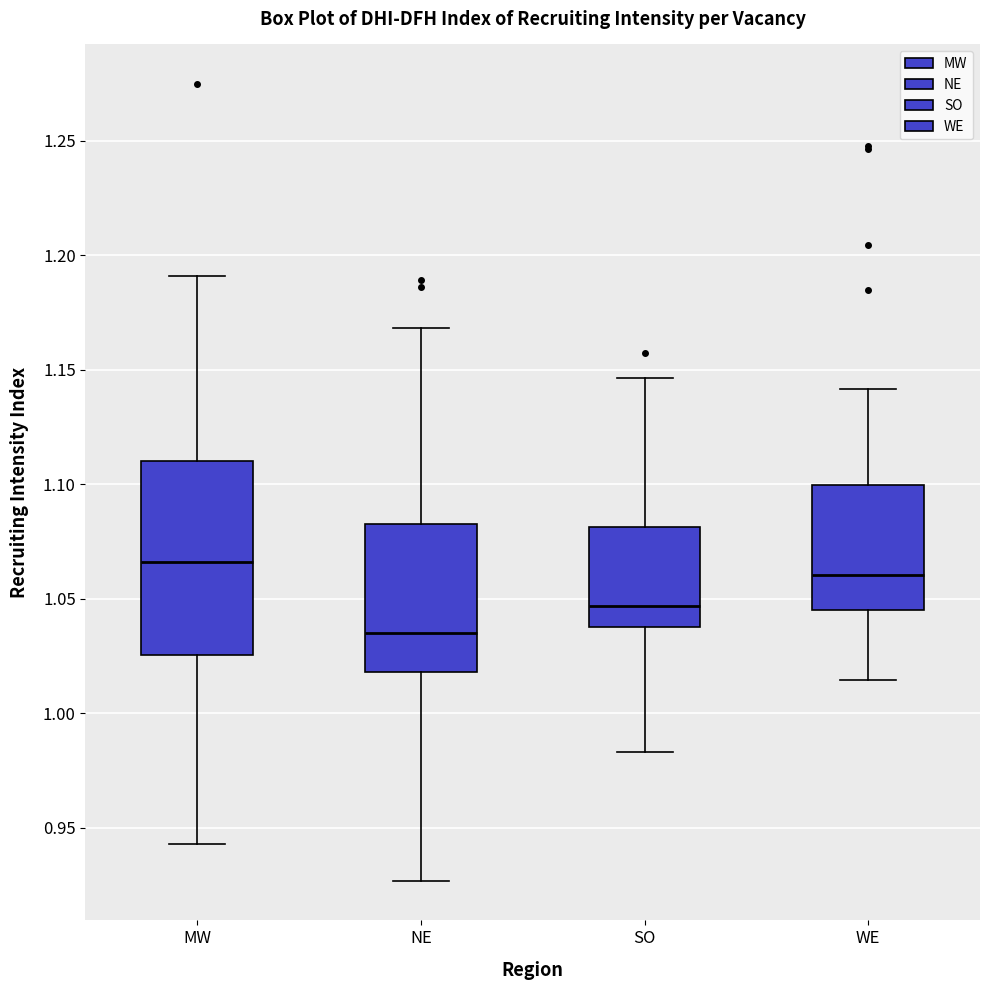

Where does the lower whisker of the box for MW end on the y-axis? The values are not printed on the chart, so give them approximately, as read against the axis.

0.945